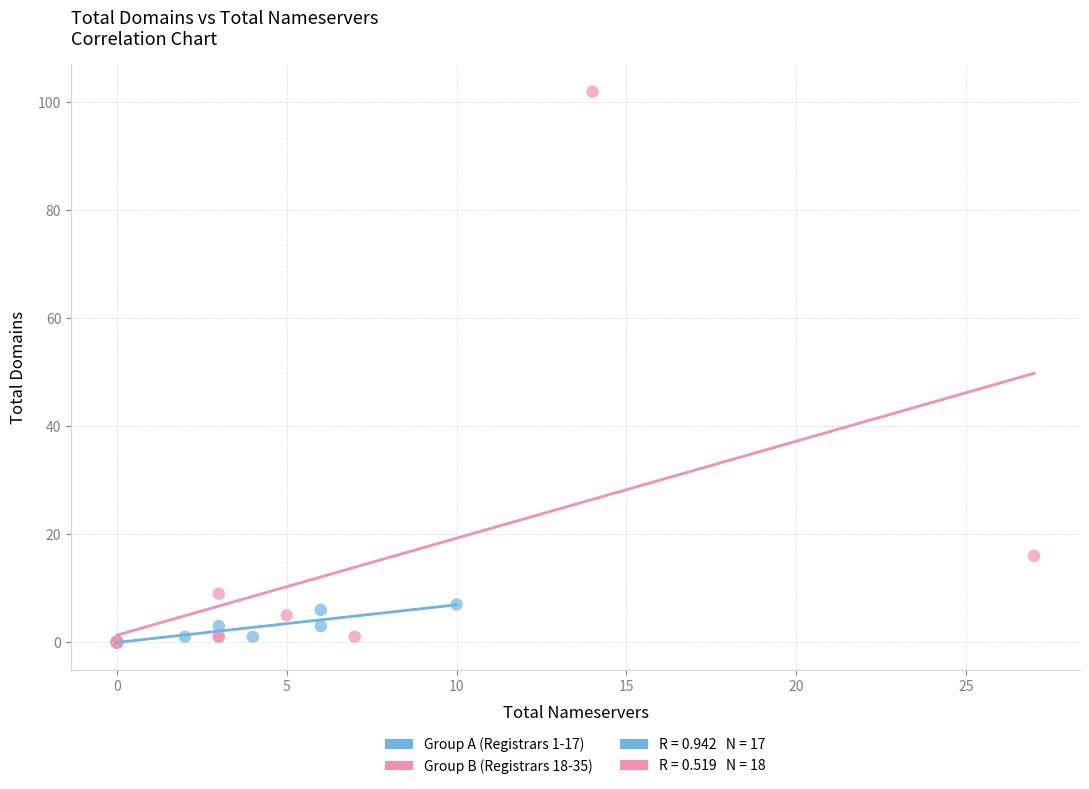

Which series reaches the maximum Y coordinate?

Group B (Registrars 18-35)